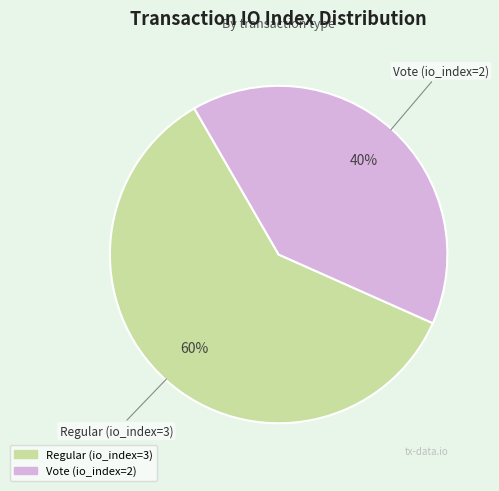

Is the sum of Vote (io_index=2) and Regular (io_index=3) greater than half?

Yes